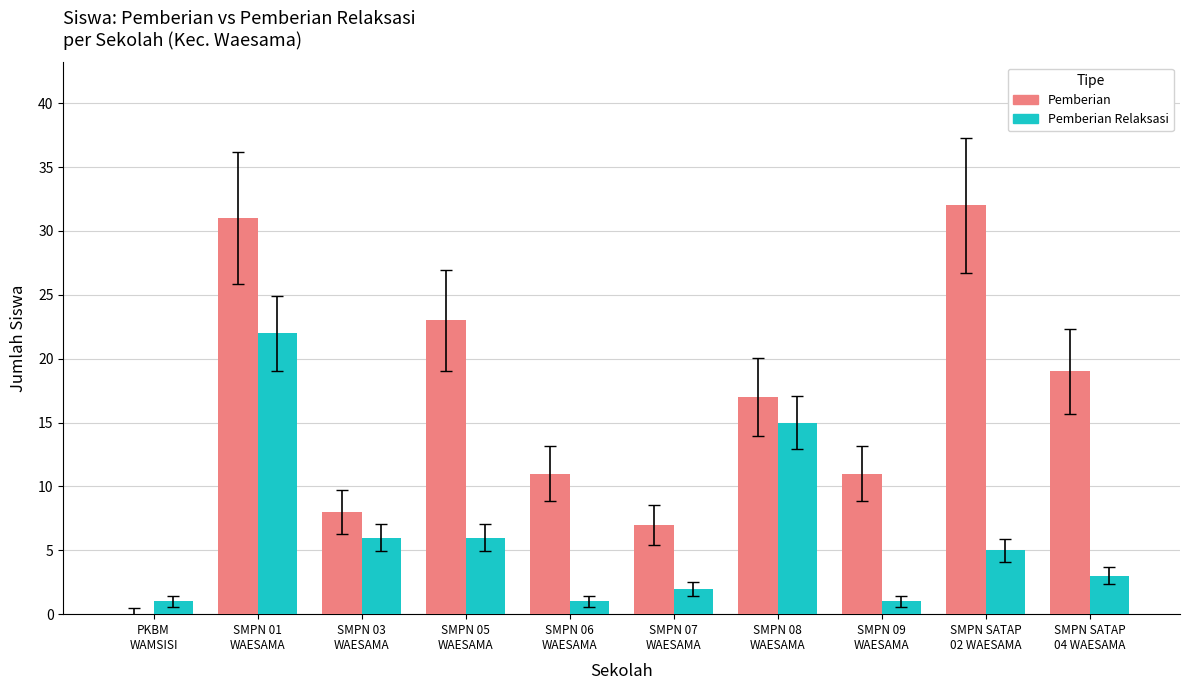

Reading left to right, list all the values displayed in this chart.

Pemberian: 0	31	8	23	11	7	17	11	32	19
Pemberian Relaksasi: 1	22	6	6	1	2	15	1	5	3